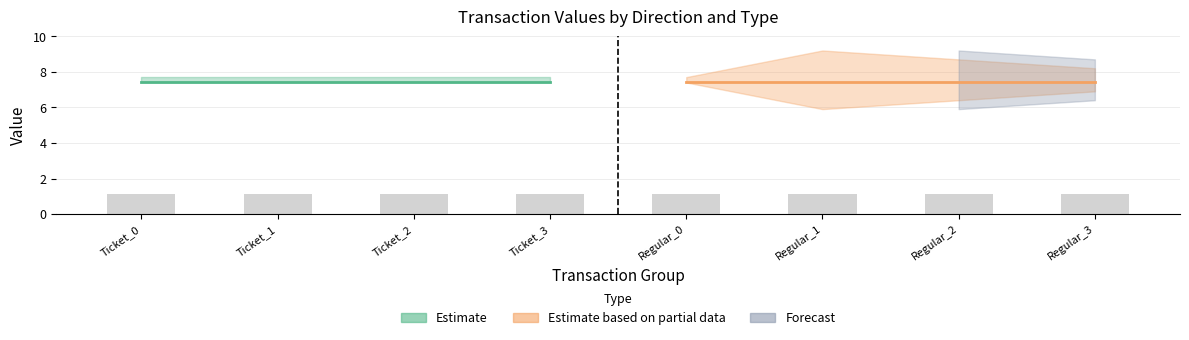

What is the maximum value for value?

7.4